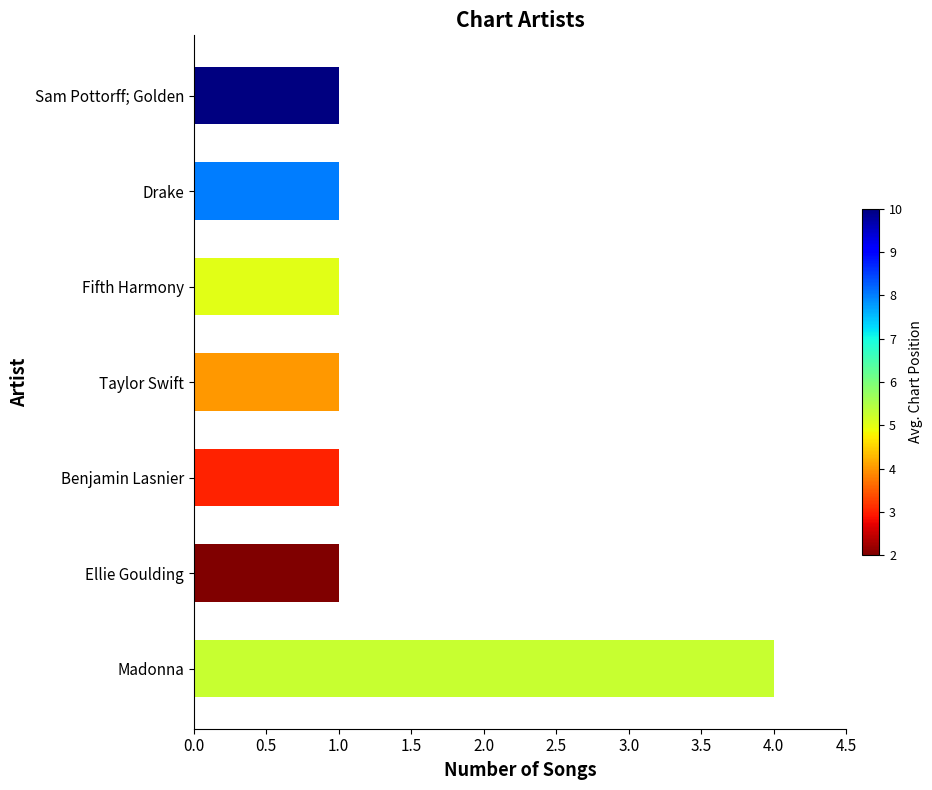

What is the difference between the values at Taylor Swift and Madonna?

3